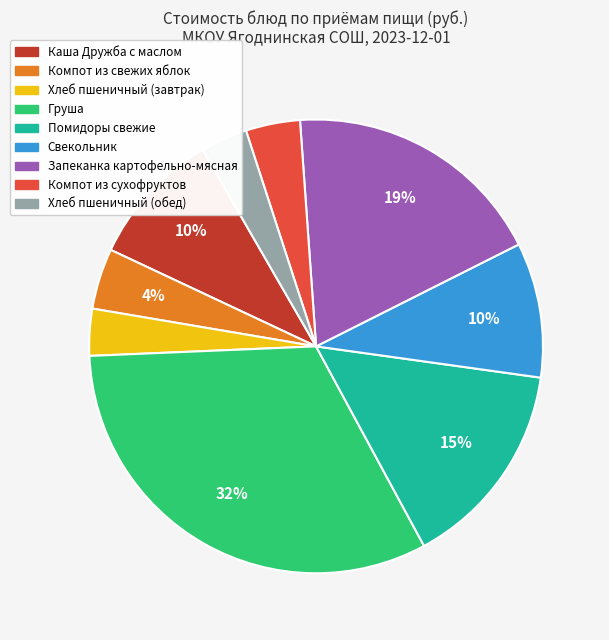

To the nearest percent, what percentage of the pie is Хлеб пшеничный (завтрак)?

3%